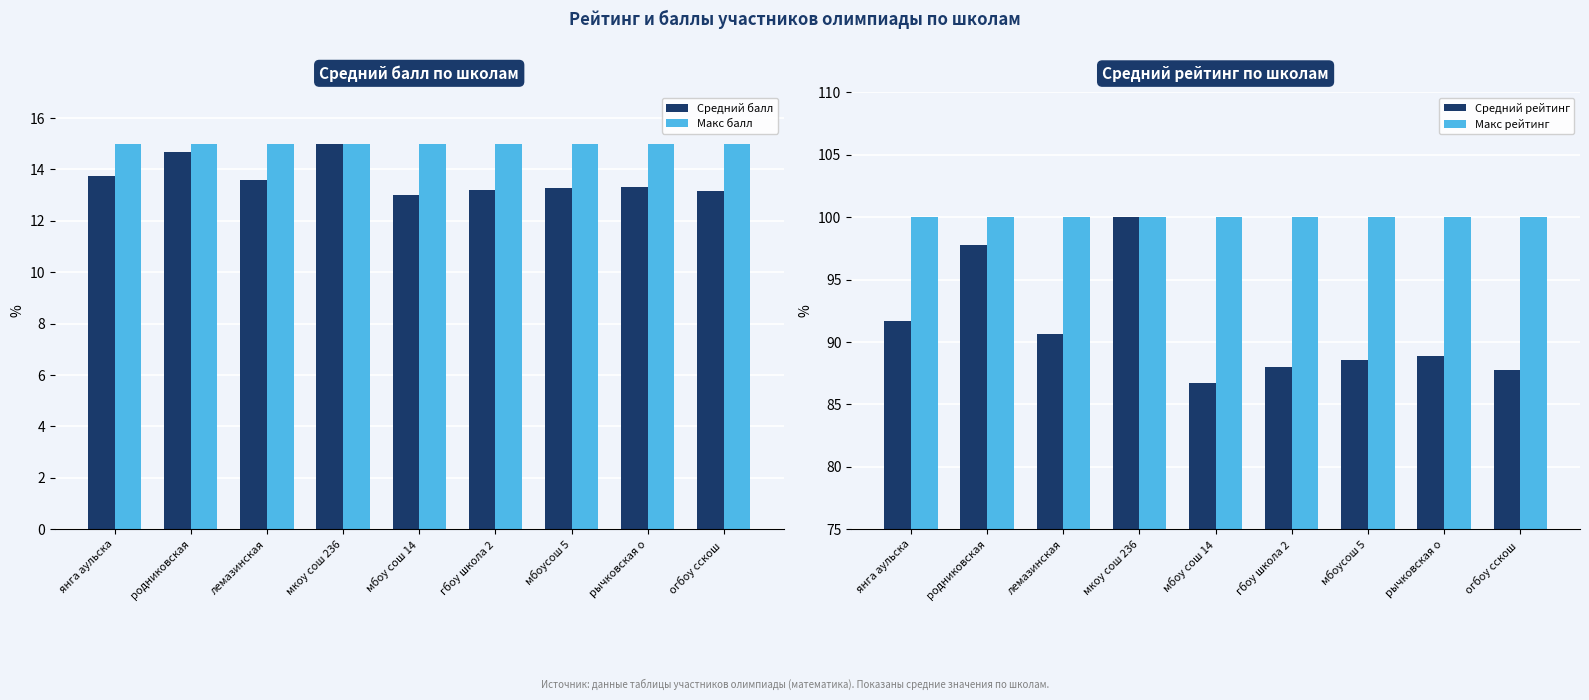

How many bars are there in total?

36